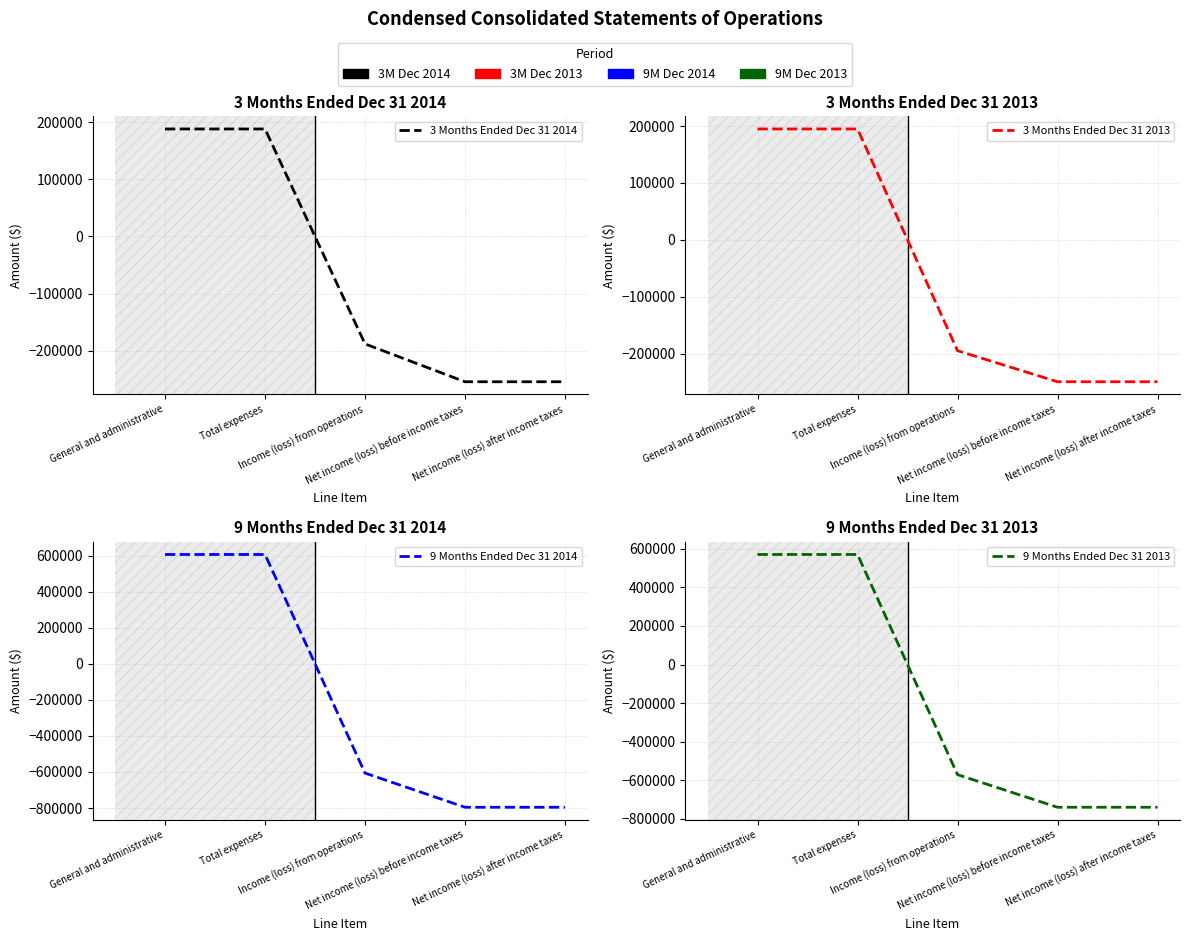

Between Total expenses and Net income (loss) after income taxes, which series saw the biggest shift?

9 Months Ended Dec 31 2014